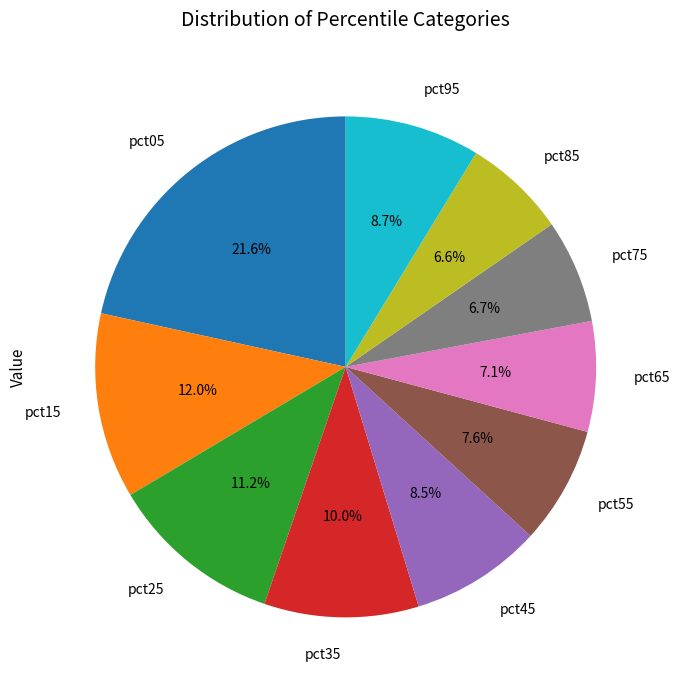

To the nearest percent, what is the average slice percentage?

10%